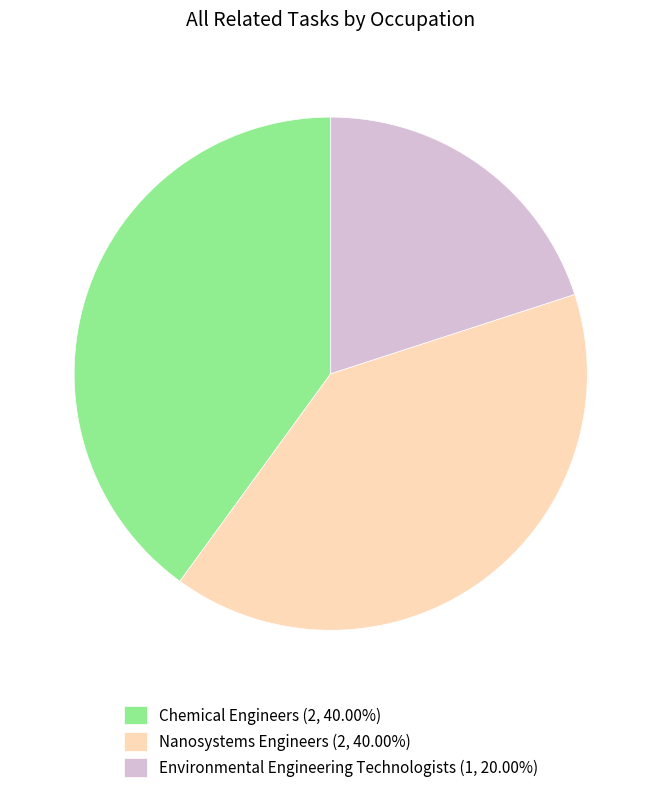

Do Environmental Engineering Technologists (1, 20.00%) and Chemical Engineers (2, 40.00%) together represent more than half of the pie?

Yes